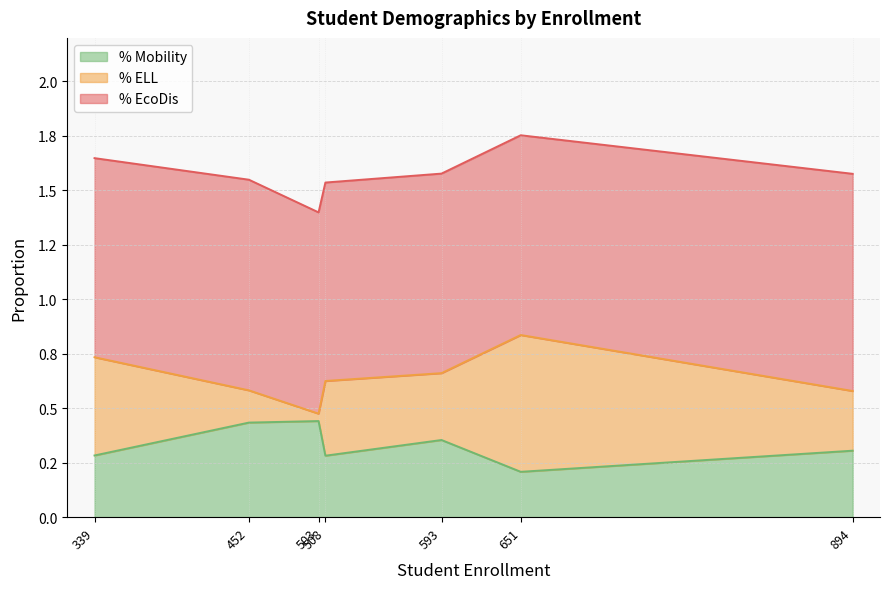

Which series has the widest spread of values?

% ELL